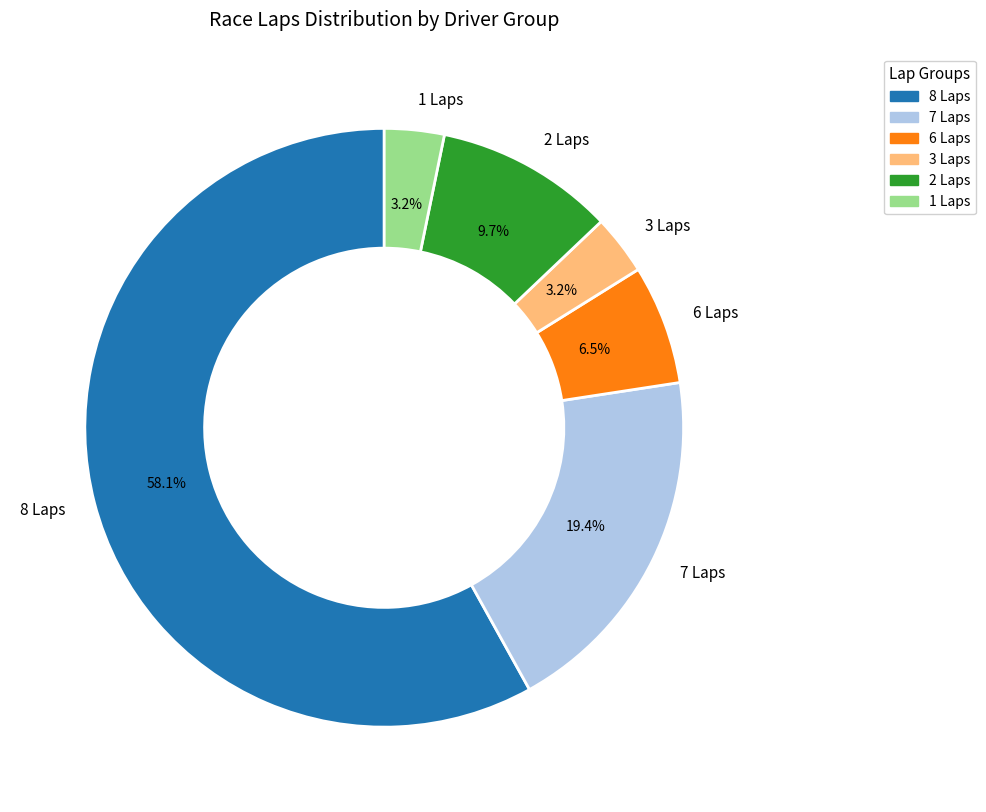

Which has a higher value, 7 Laps or 1 Laps?

7 Laps